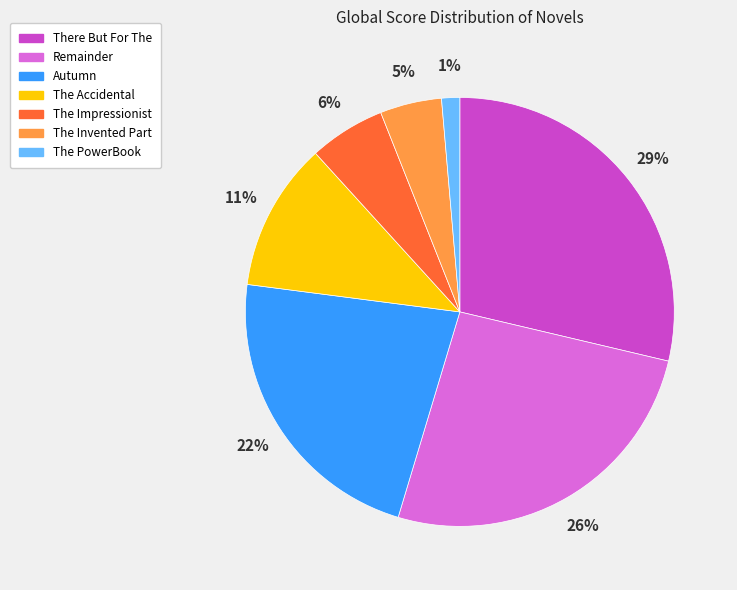

How many slices are in this pie chart?

7